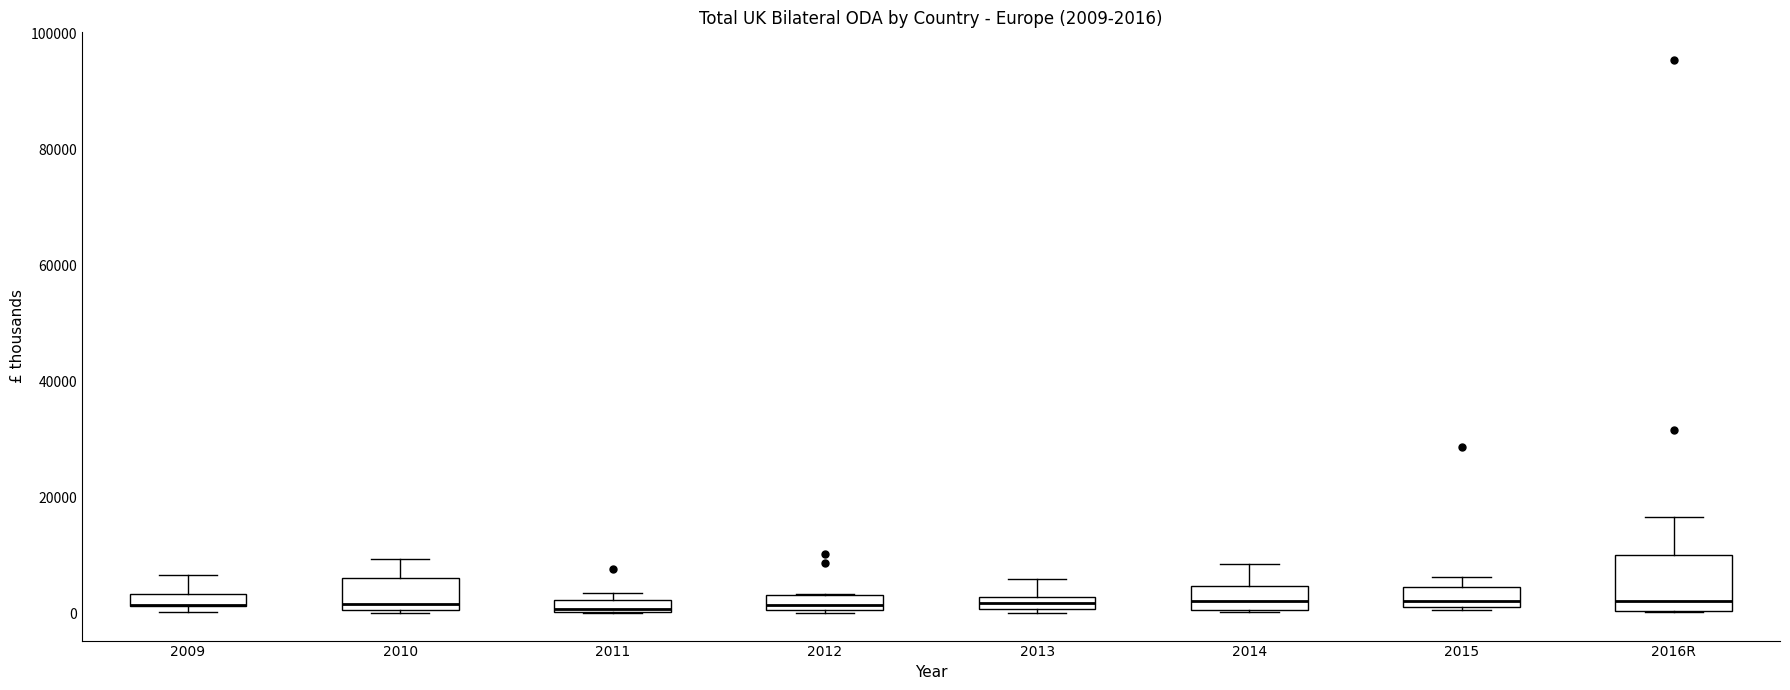

Which box is the tallest, from its lower edge to its upper edge?

2016R